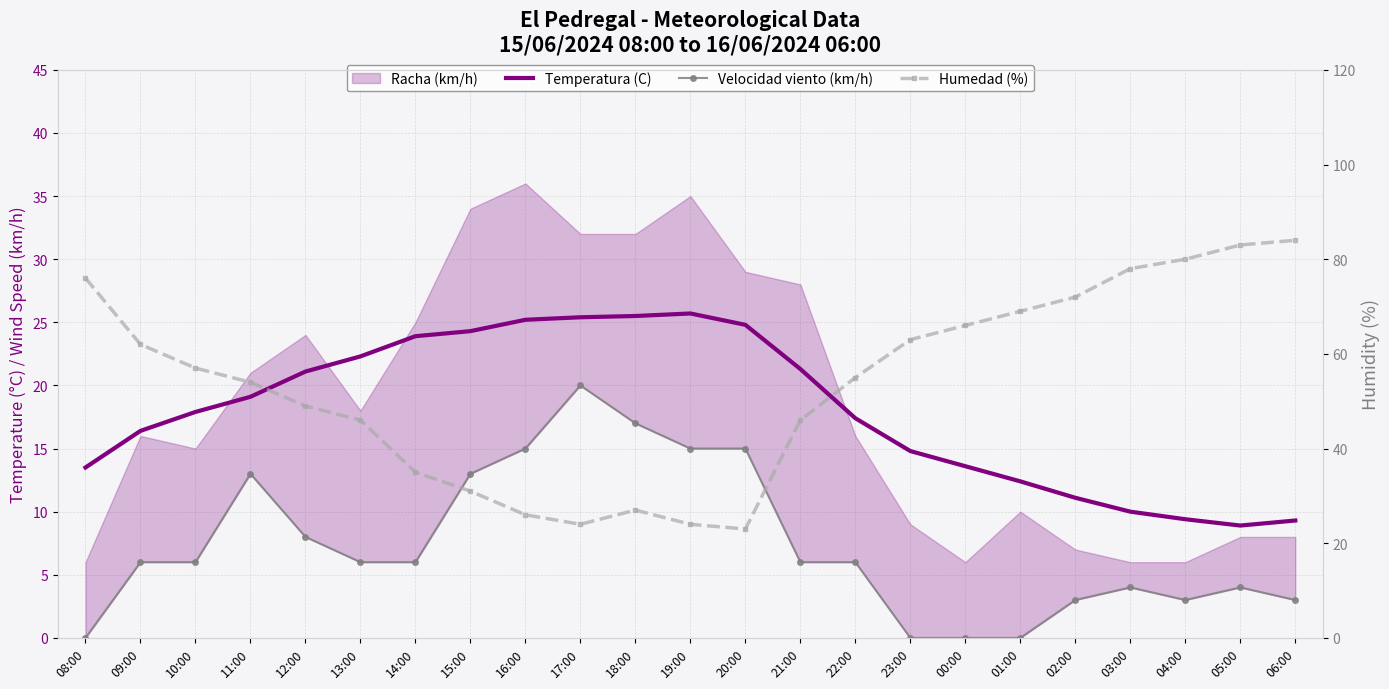

What is the average value of the Humedad (%) series?

53.5